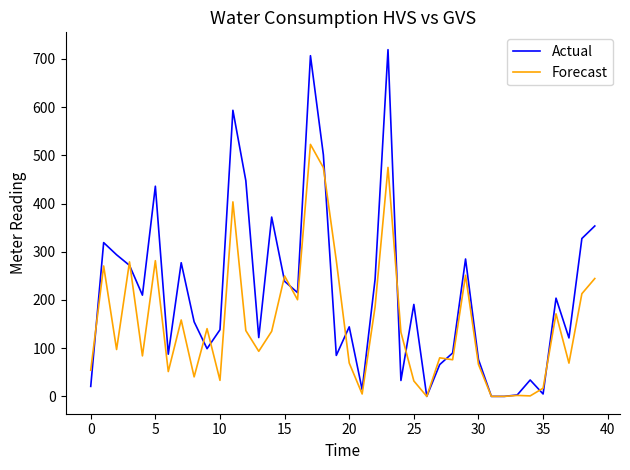

Which series ends up on top after the final intersection of Actual and Forecast?

Actual